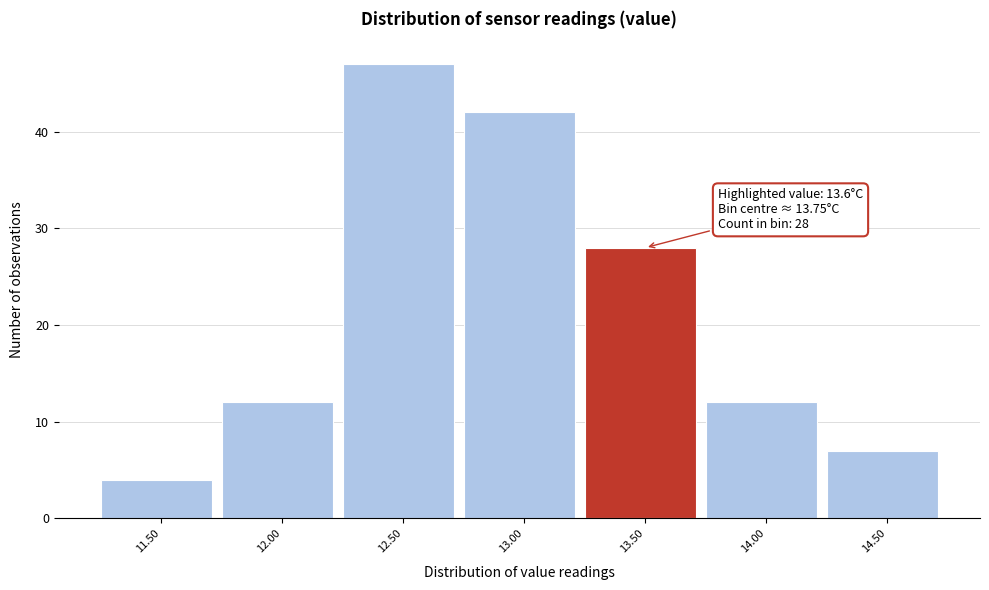

Reading left to right, what are all the values shown in this chart?

11.50=4	12.00=12	12.50=47	13.00=42	13.50=28	14.00=12	14.50=7